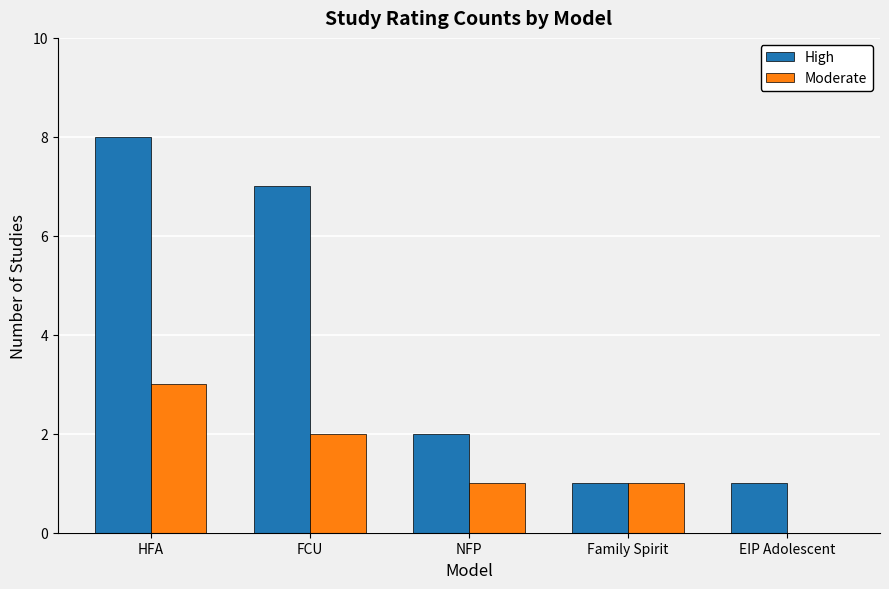

Reading left to right, transcribe all the data shown in this chart.

High: 8	7	2	1	1
Moderate: 3	2	1	1	0